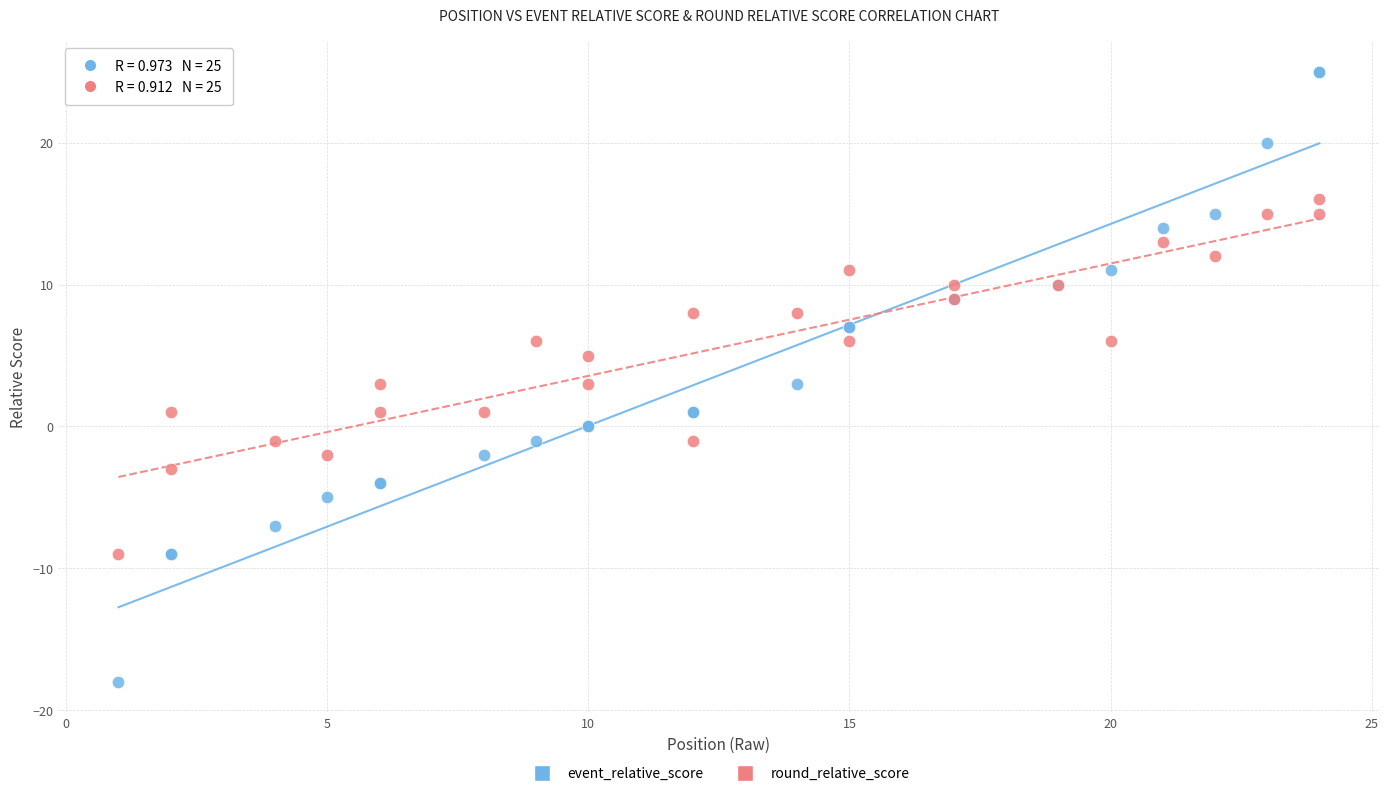

What is the X range (max minus min) for the scatter plot?

23